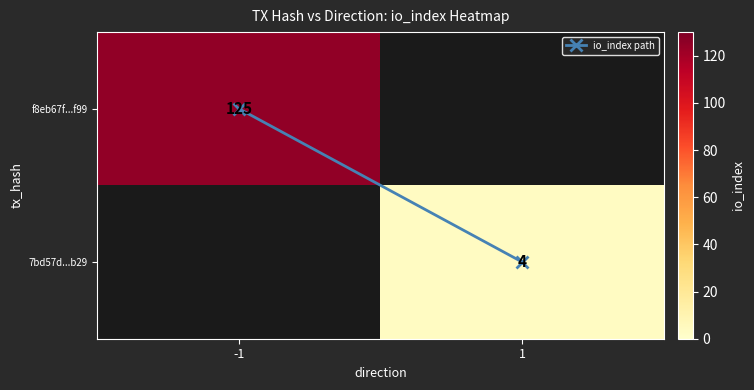

What is the maximum value for f8eb67f...f99?

125.0